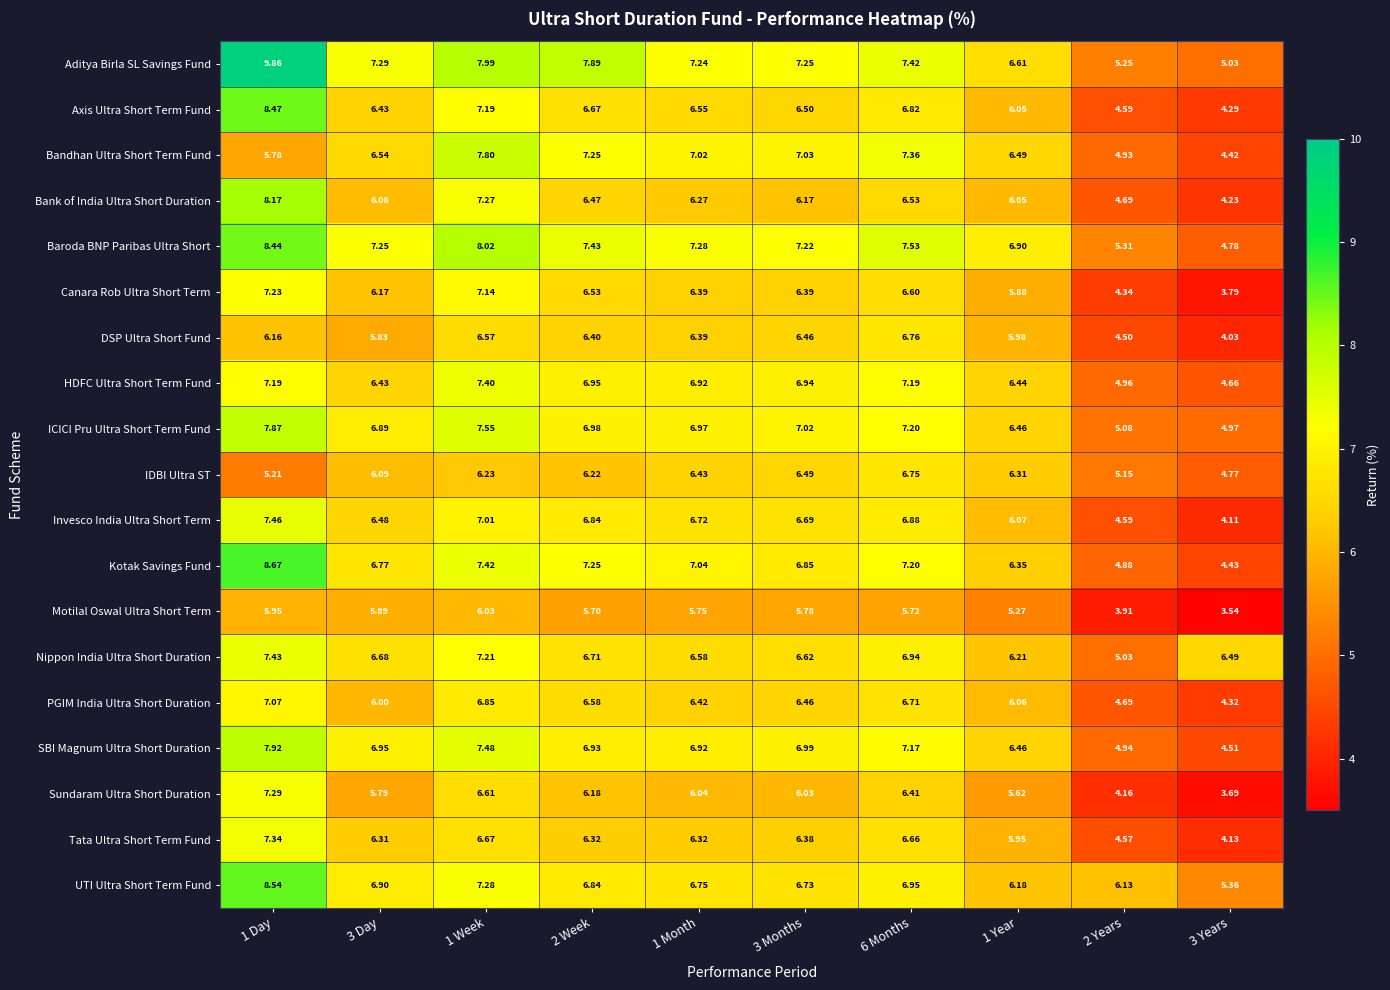

List the series in order of their peak value, lowest first.

Motilal Oswal Ultra Short Term, IDBI Ultra ST, DSP Ultra Short Fund, PGIM India Ultra Short Duration, Canara Rob Ultra Short Term, Sundaram Ultra Short Duration, Tata Ultra Short Term Fund, HDFC Ultra Short Term Fund, Nippon India Ultra Short Duration, Invesco India Ultra Short Term, Bandhan Ultra Short Term Fund, ICICI Pru Ultra Short Term Fund, SBI Magnum Ultra Short Duration, Bank of India Ultra Short Duration, Baroda BNP Paribas Ultra Short, Axis Ultra Short Term Fund, UTI Ultra Short Term Fund, Kotak Savings Fund, Aditya Birla SL Savings Fund